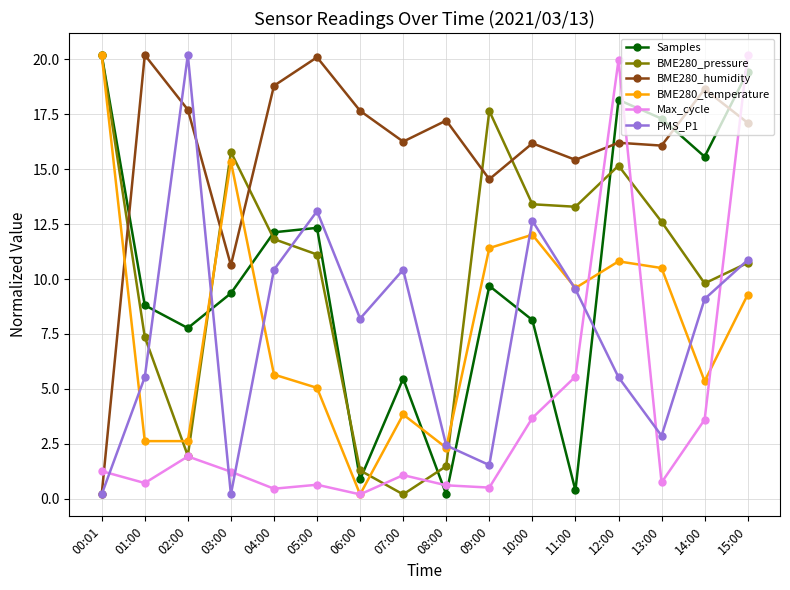

What is the spread (max minus min) of values at 13:00?

16.6